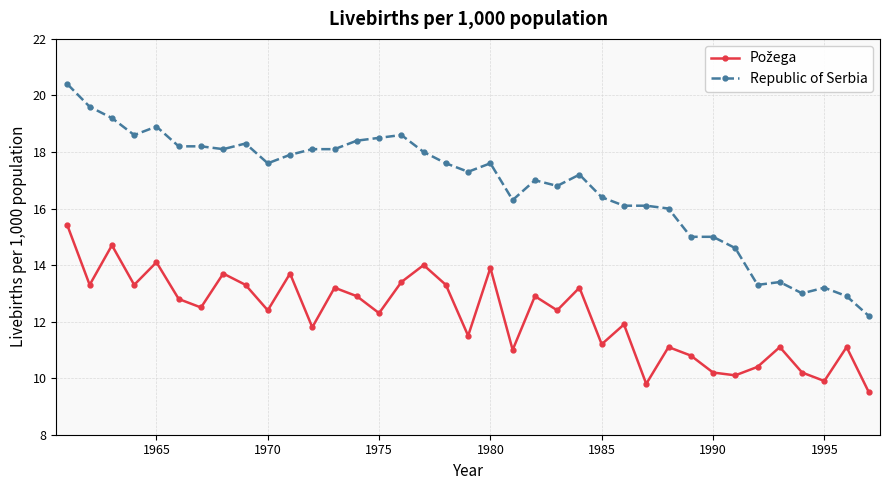

What is the value of the Republic of Serbia point at the 36th from the left?

12.9